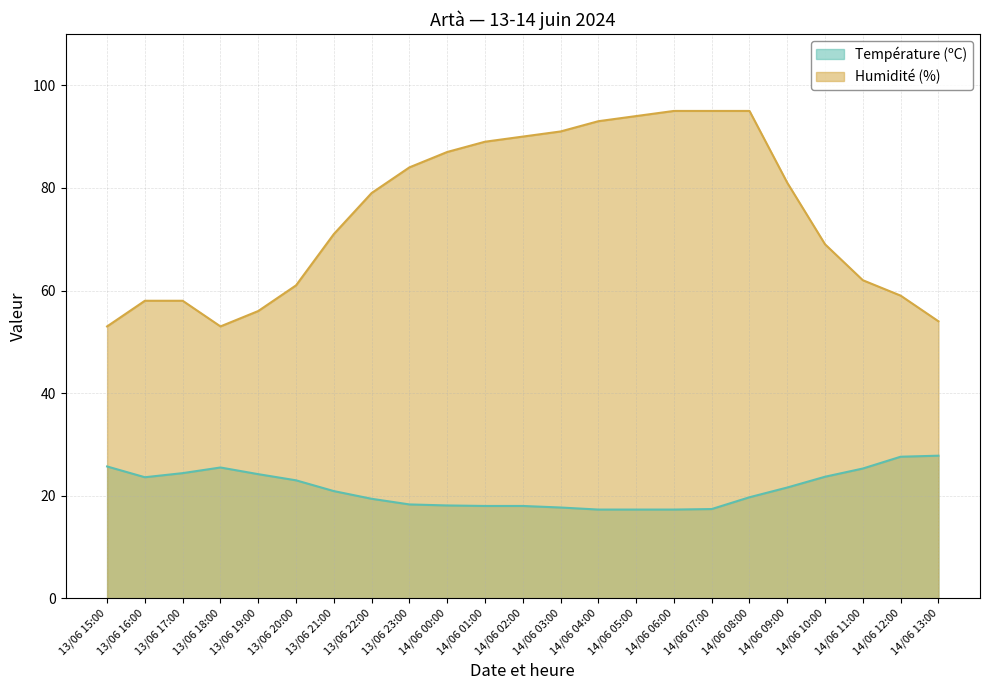

Rank the series by their average value, from lowest to highest.

Température (ºC), Humidité (%)